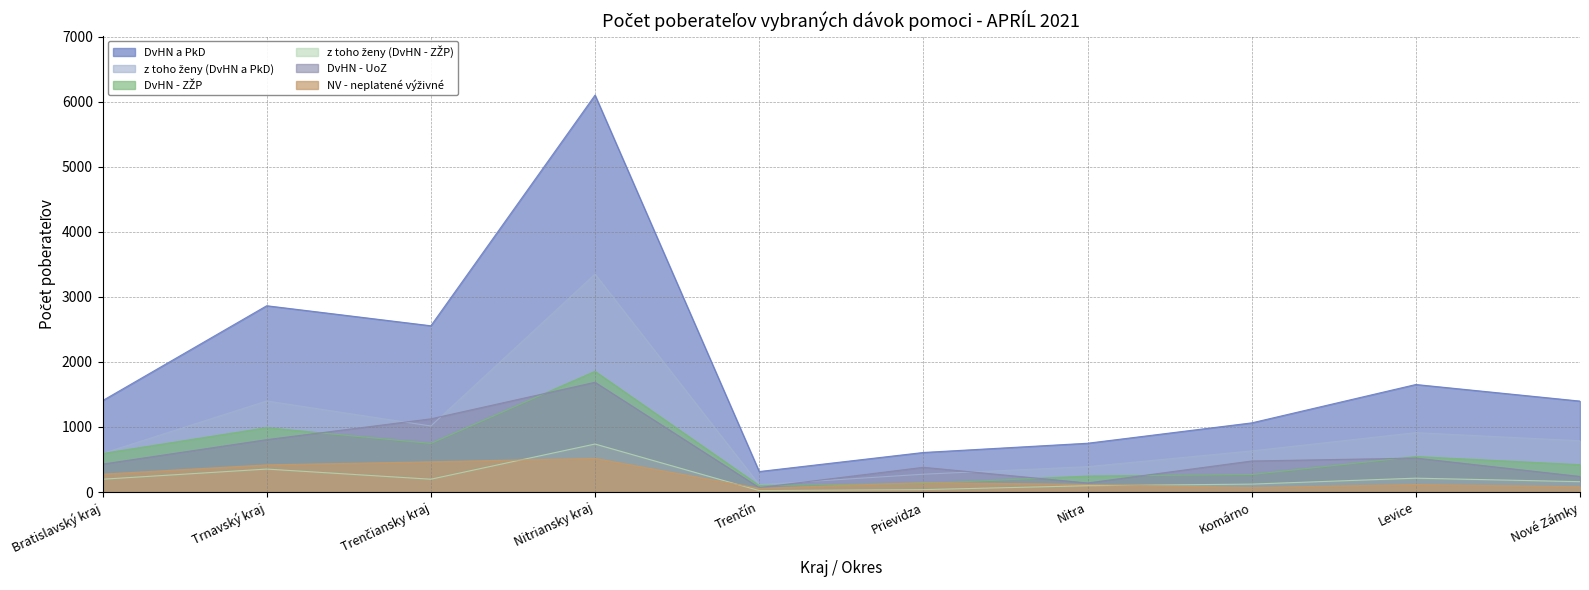

Which has a higher value, Trnavský kraj or Komárno?

Trnavský kraj